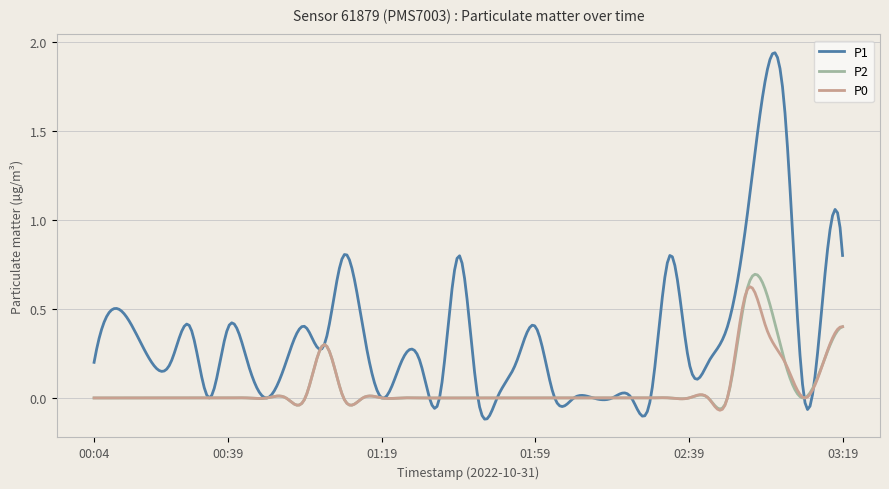

Which series has the largest total across all categories?

P1